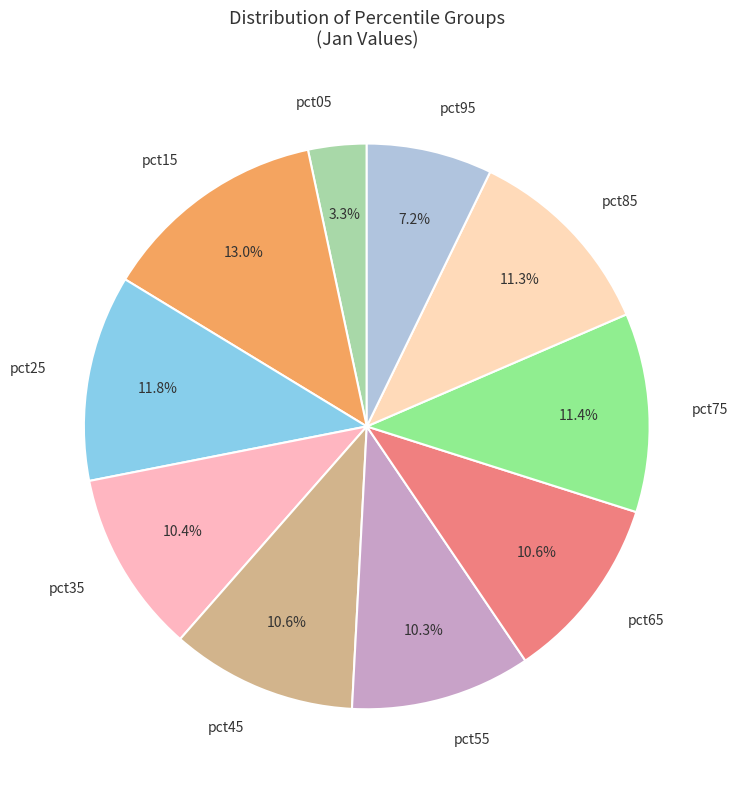

Count the number of slices in the pie.

10